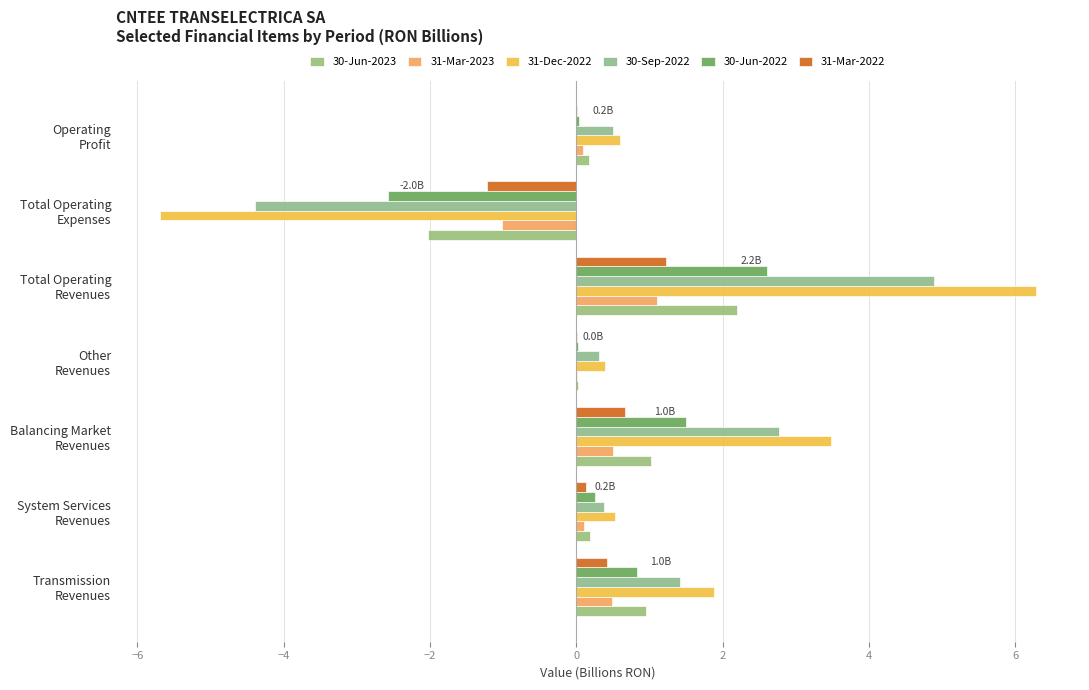

At which label is 30-Jun-2023 closest to 0?

Other
Revenues